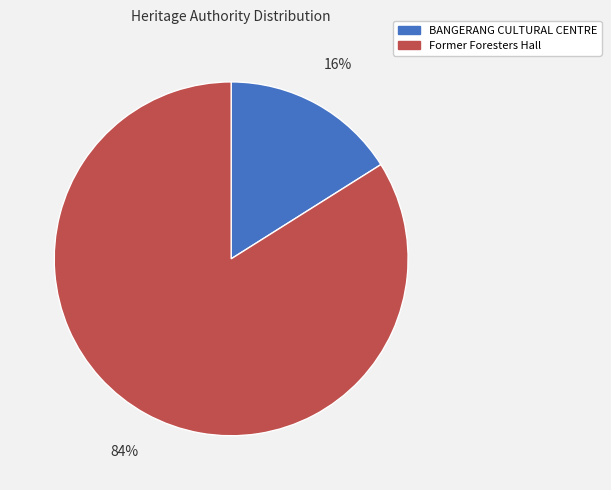

The Former Foresters Hall slice represents 93% of the pie. True or false?

False